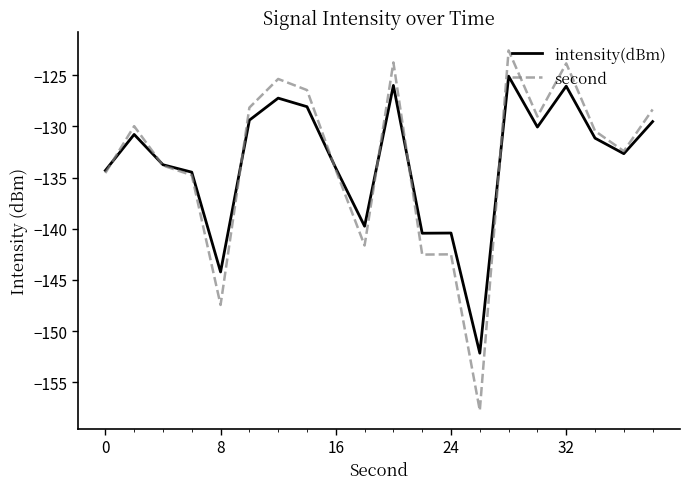

Which series has the widest spread of values?

second